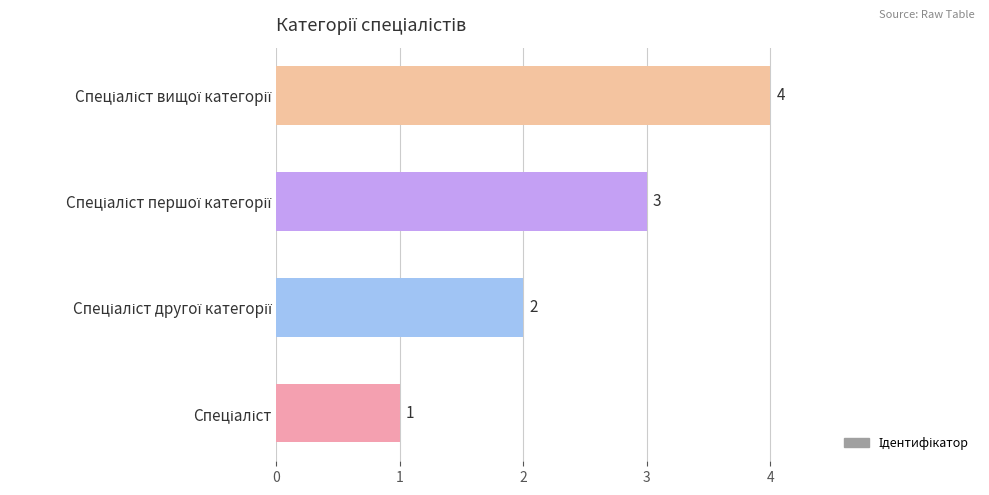

How many values are between 2 and 4?

3